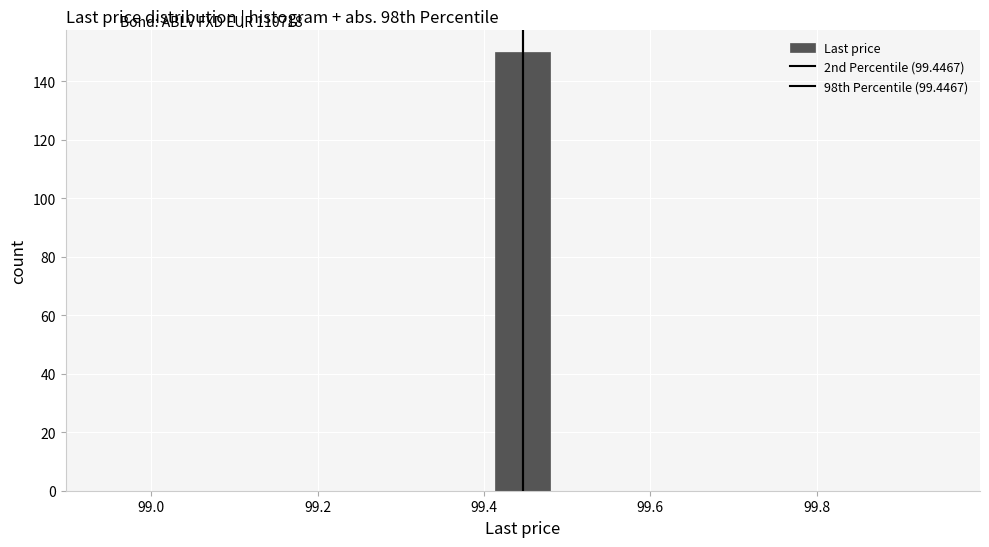

Read against the x-axis, roughly where is the centre of the tallest bar?

99.44